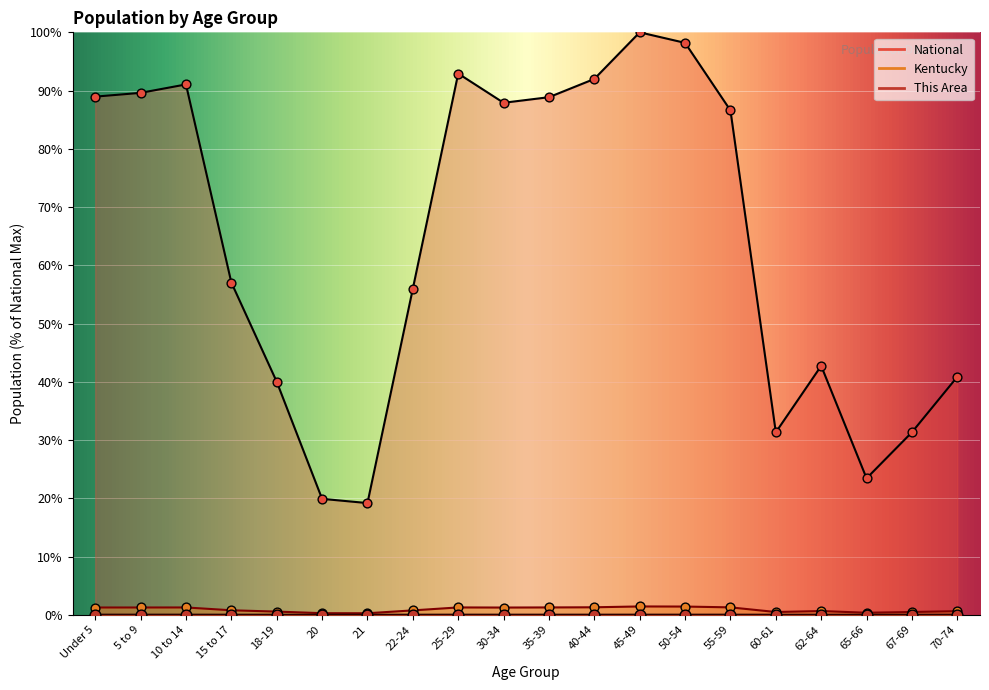

What are all the series names shown in the legend?

This Area, Kentucky, National